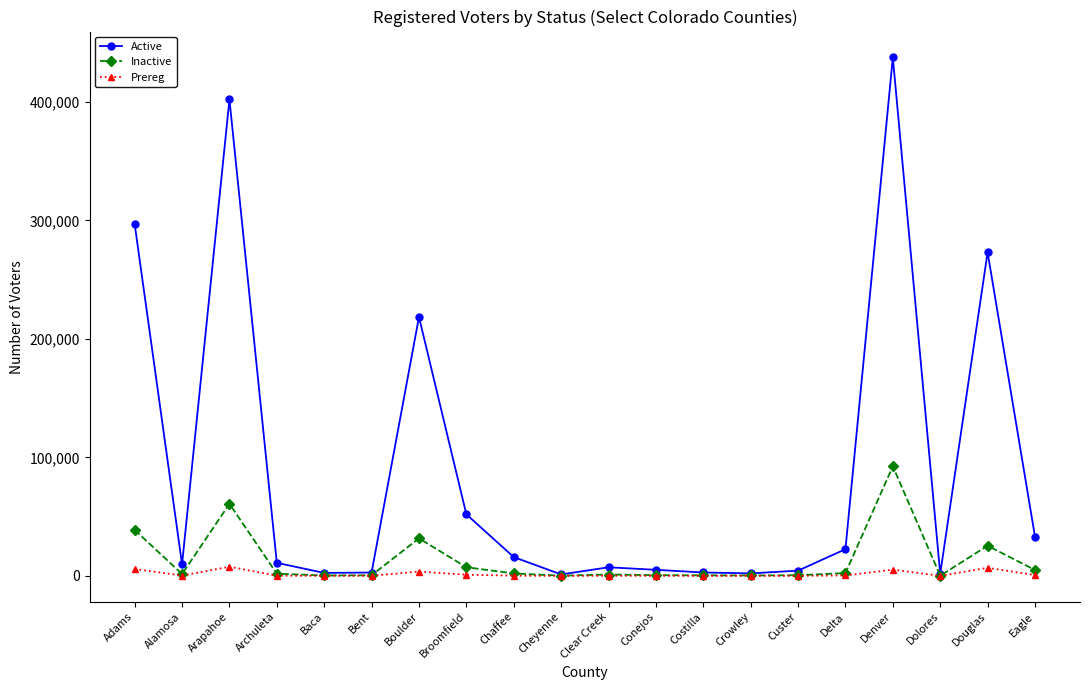

How many data points does each series have?

20